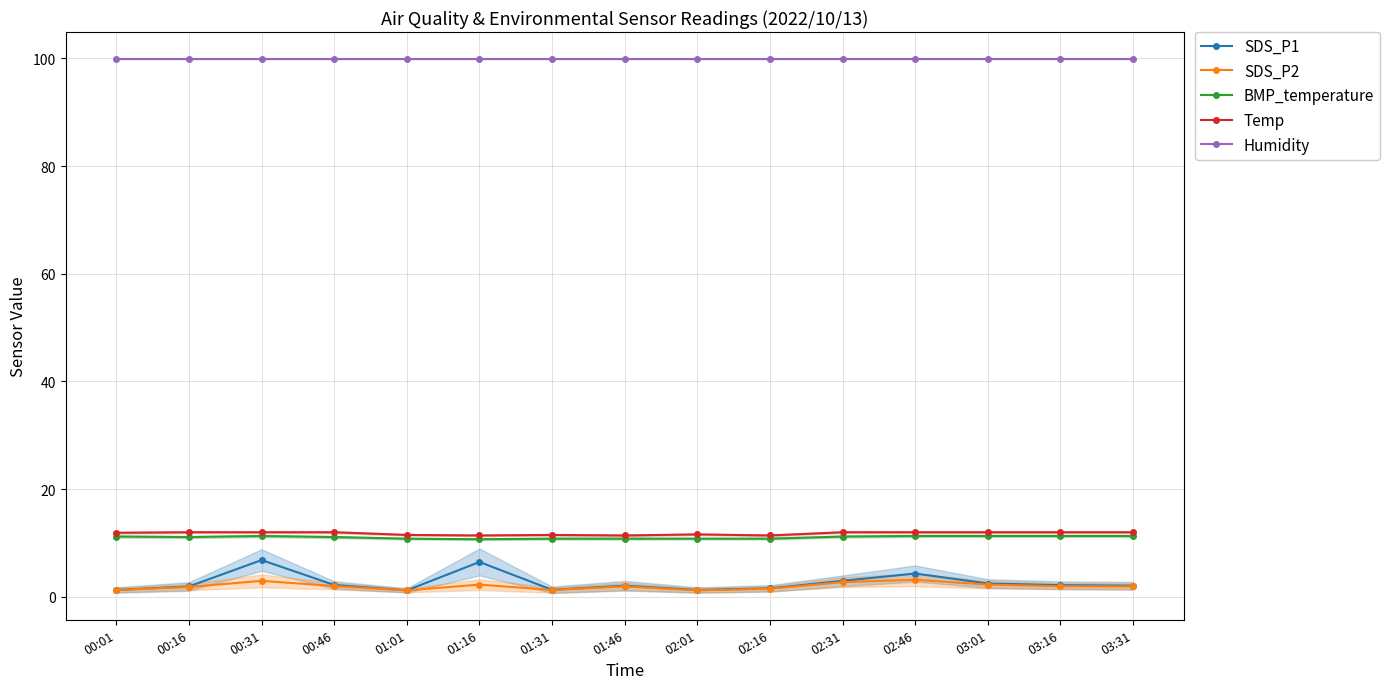

Which category has the lowest value in the SDS_P2 series?

01:01